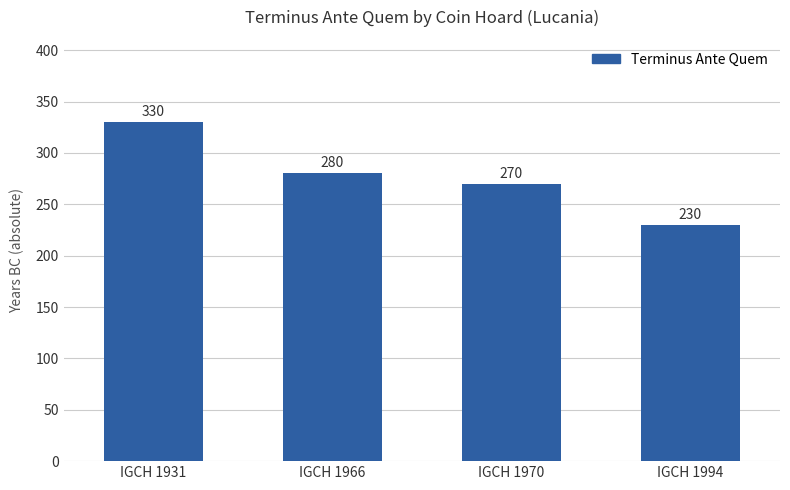

The chart shows a value of 280 at IGCH 1966. True or false?

True